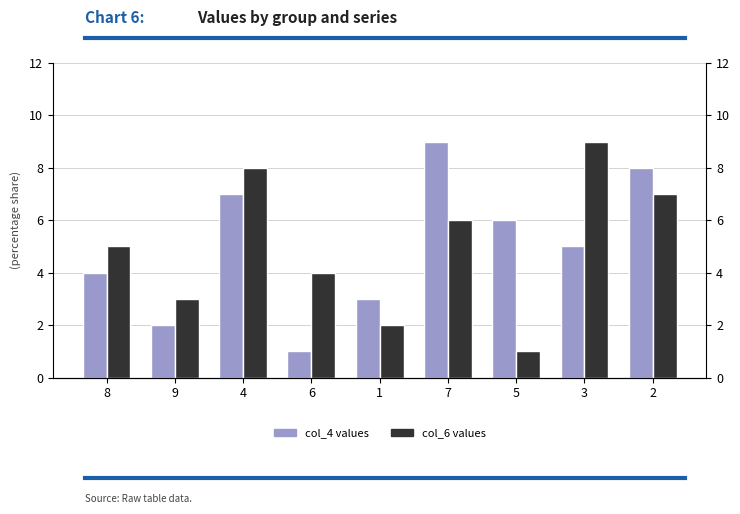

Rank the series by their maximum value, from lowest to highest.

col_4, col_6